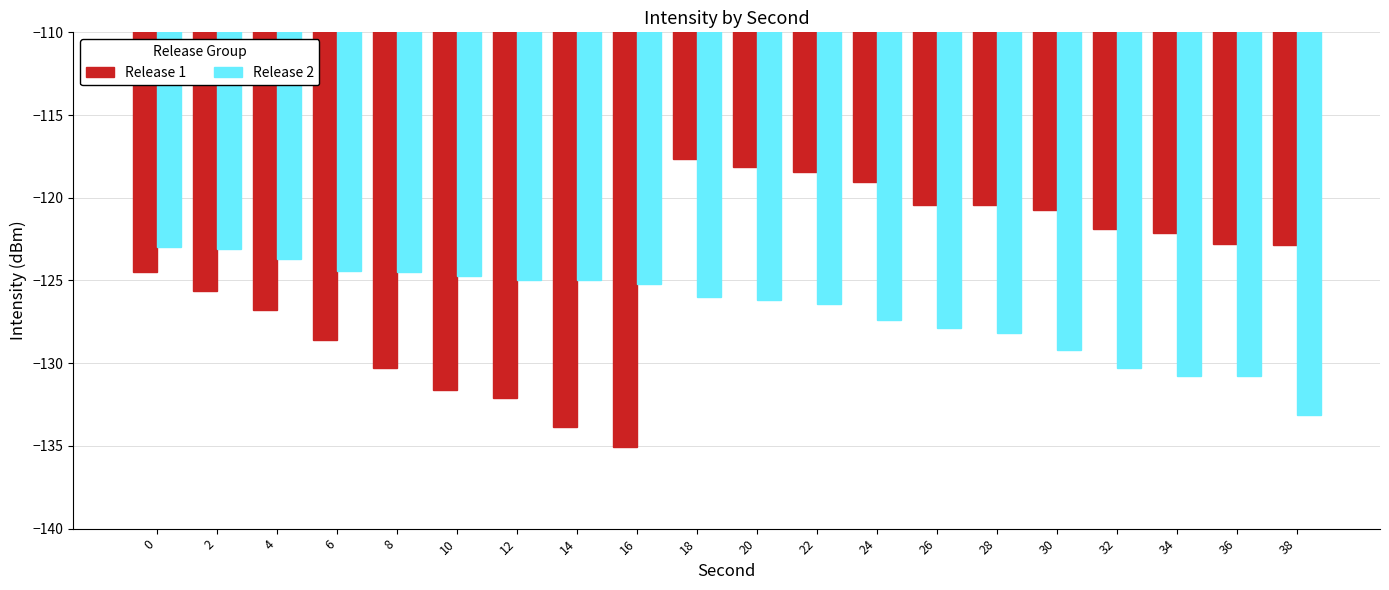

The Release 1 series shows -130.3 at 8. True or false?

True